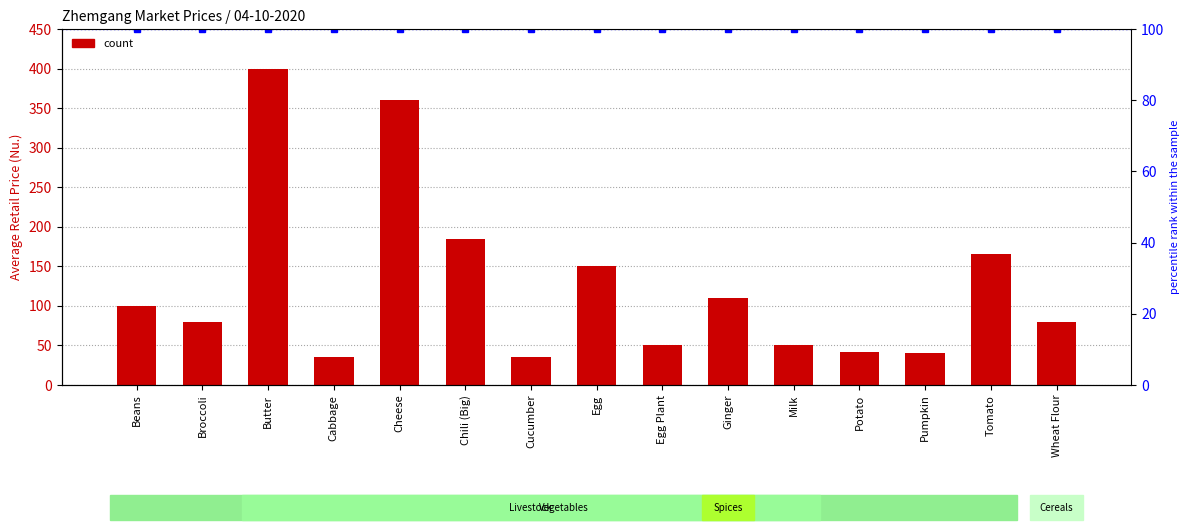

List the labels in order of value, largest first.

Butter, Cheese, Chili (Big), Tomato, Egg, Ginger, Beans, Broccoli, Wheat Flour, Egg Plant, Milk, Potato, Pumpkin, Cabbage, Cucumber